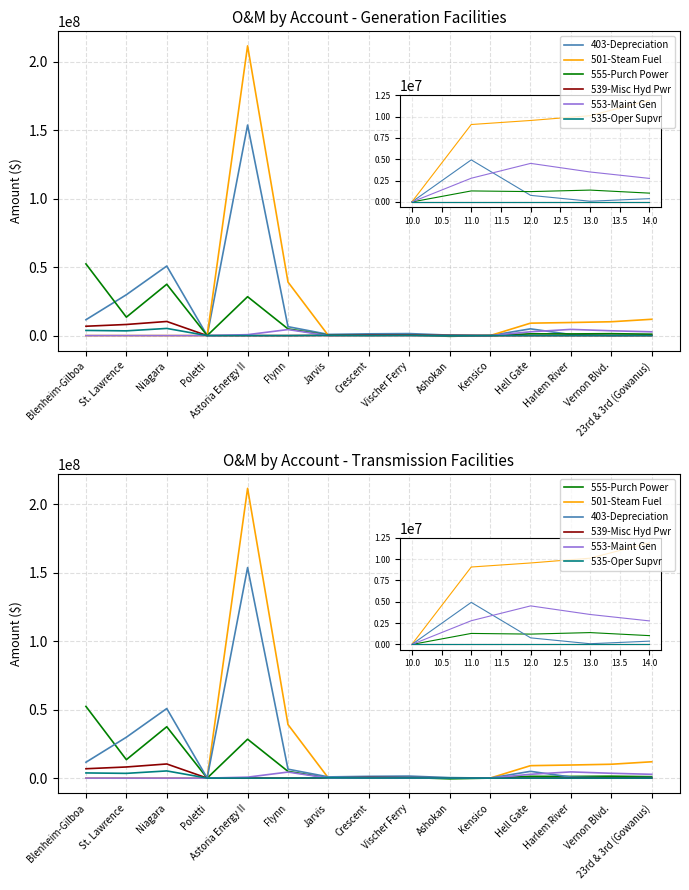

List the series in order of their peak value, lowest first.

553-Maint Gen, 535-Oper Supvr, 539-Misc Hyd Pwr, 555-Purch Power, 403-Depreciation, 501-Steam Fuel